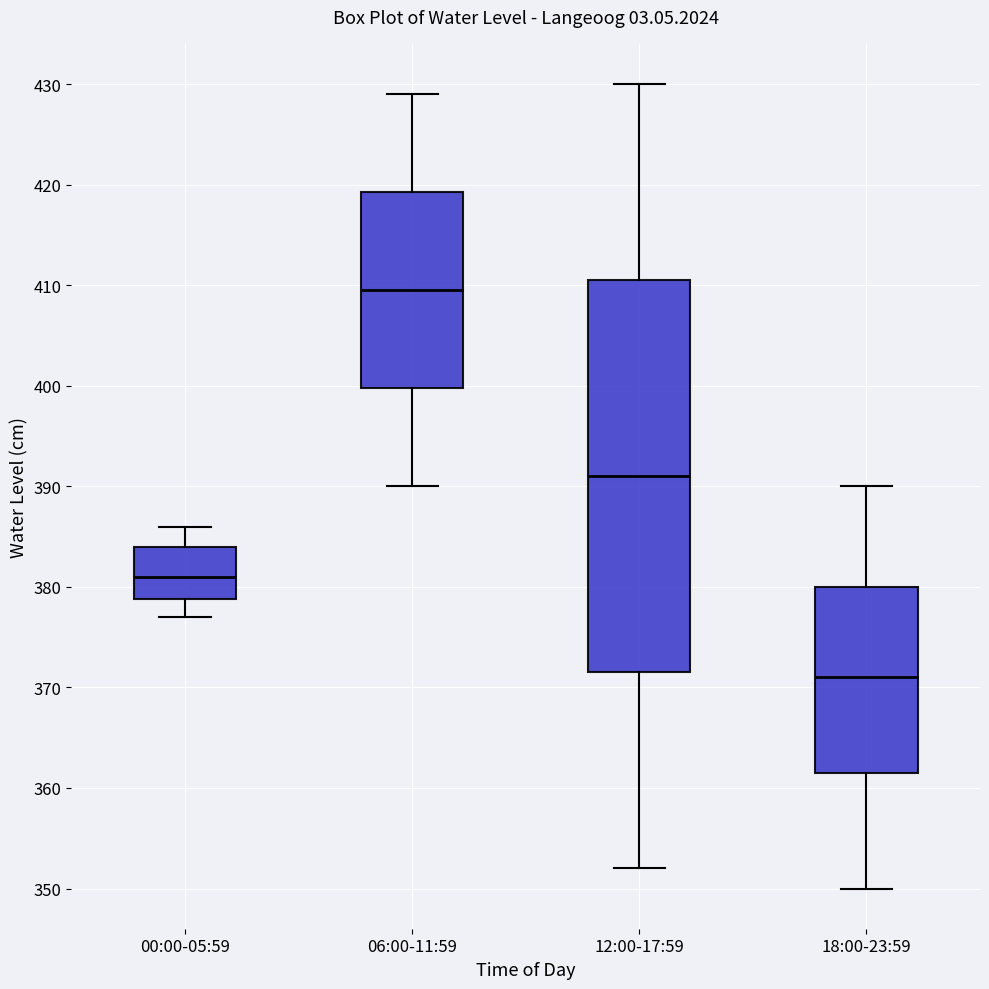

Comparing the boxes themselves (not the whiskers), which one is the tallest?

12:00-17:59